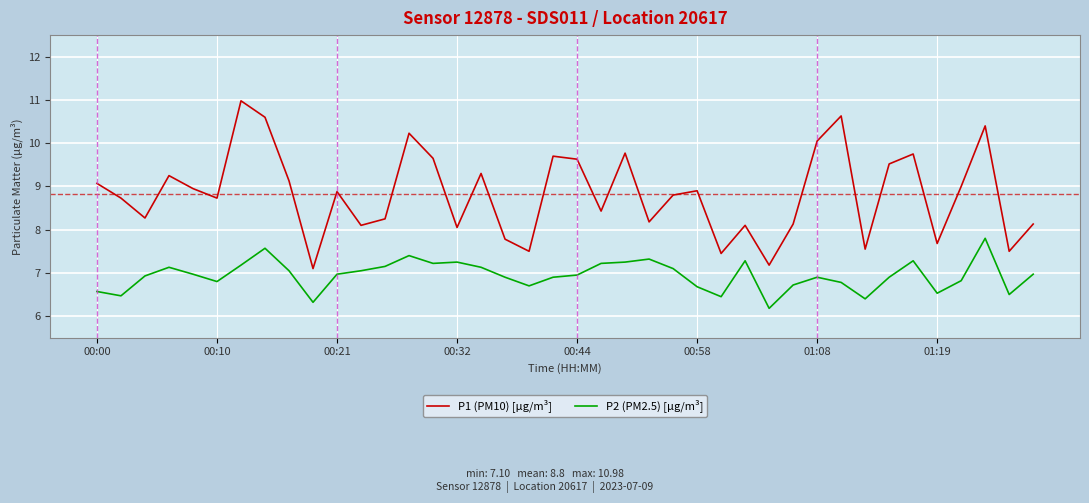

Which series has the widest spread of values?

P1 (PM10) [µg/m³]